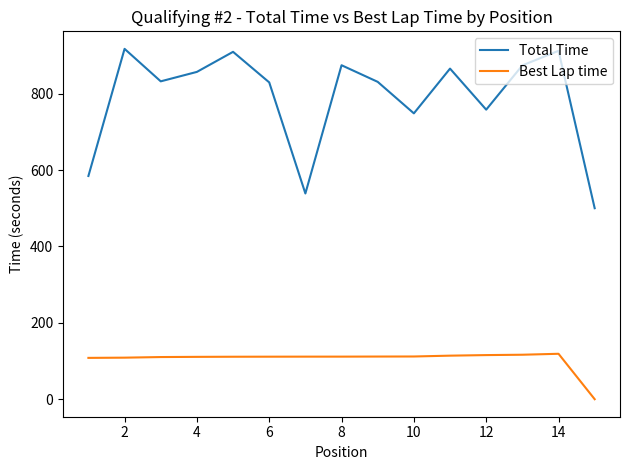

Which series has the largest total across all categories?

Total Time